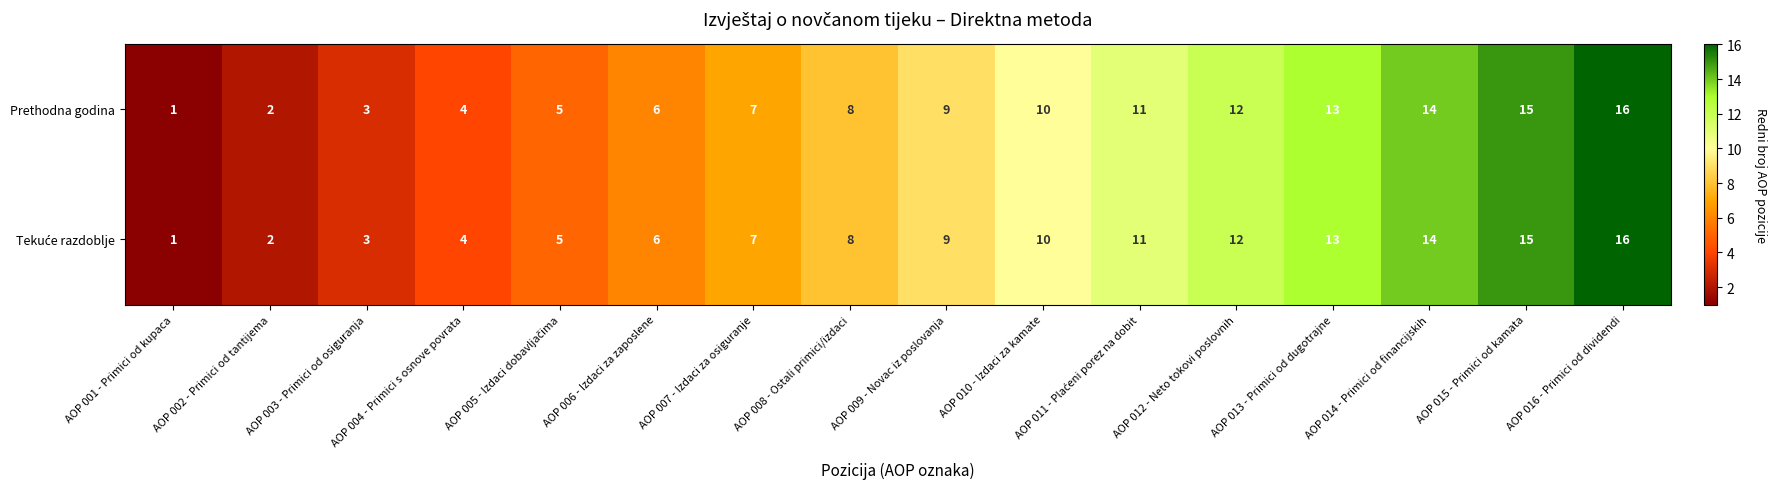

What is the total value across all series at AOP 006 - Izdaci za zaposlene?

12